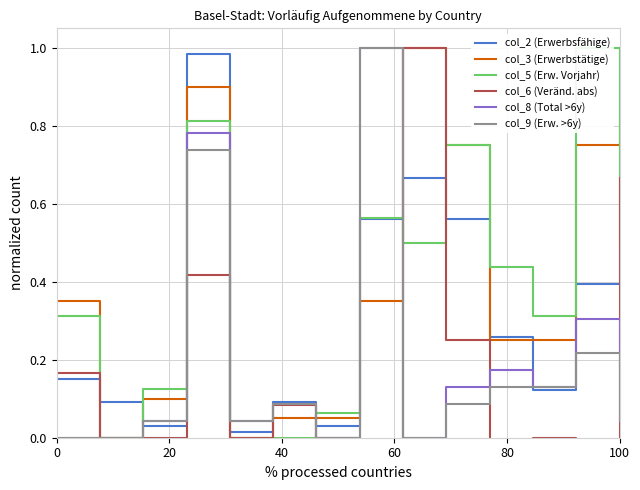

The col_3 (Erwerbstätige) series shows 1.3 at 100. True or false?

False